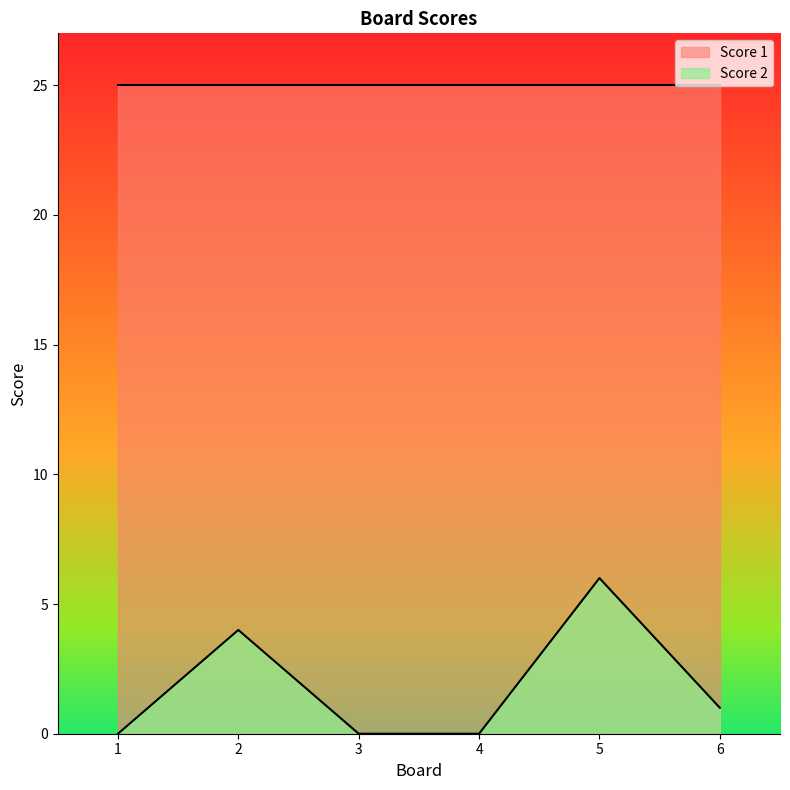

Rank the series at 3 from highest to lowest value.

Score 1, Score 2